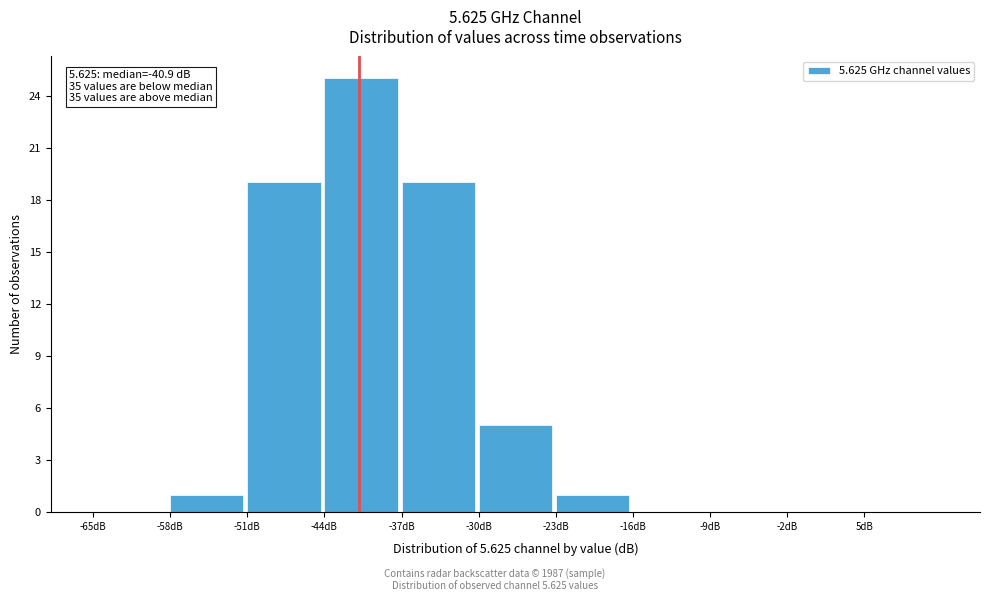

Which range on the x-axis has the tallest bar?

-44 to -37